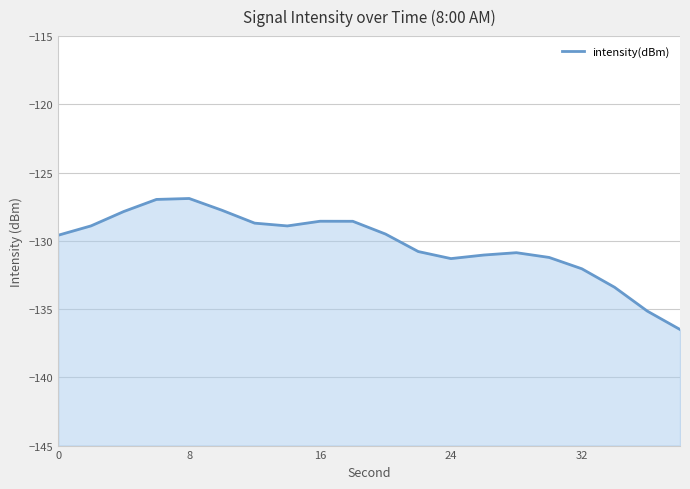

How many lines are shown in the chart?

1